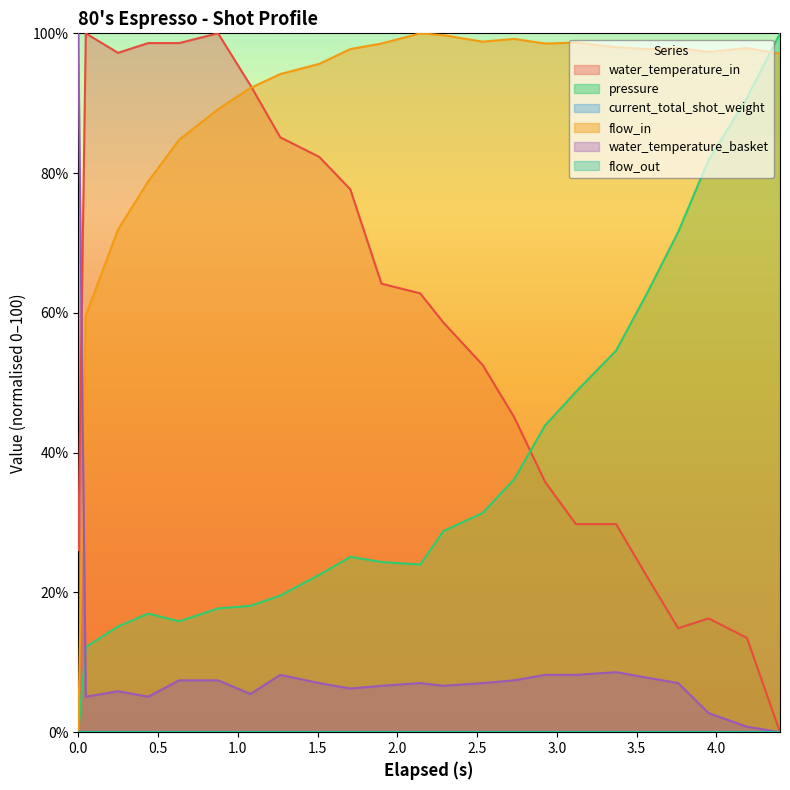

True or false: water_temperature_in and flow_in cross at least once.

True